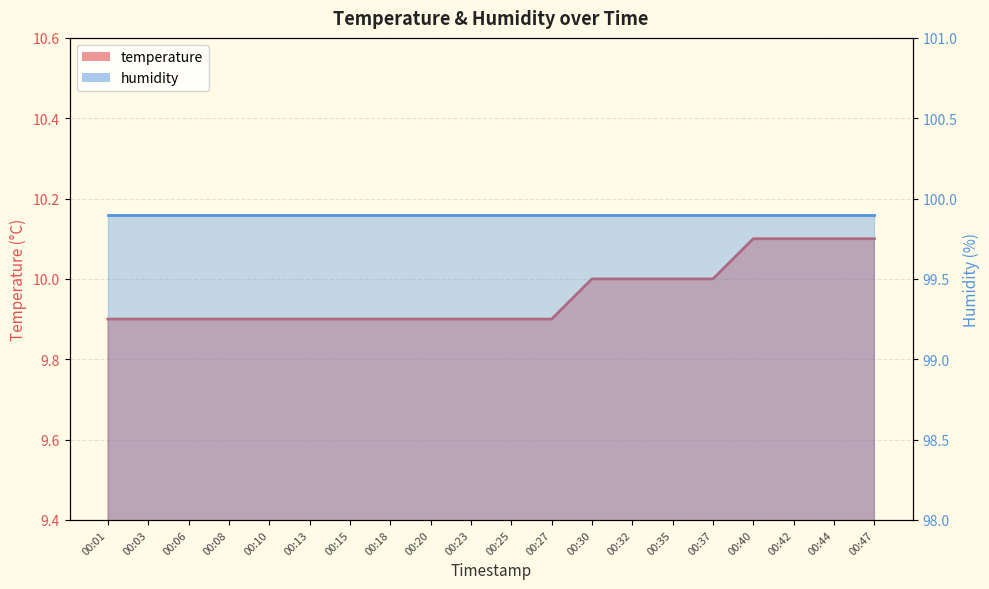

What is the value of the 16th point from the left?

10.0